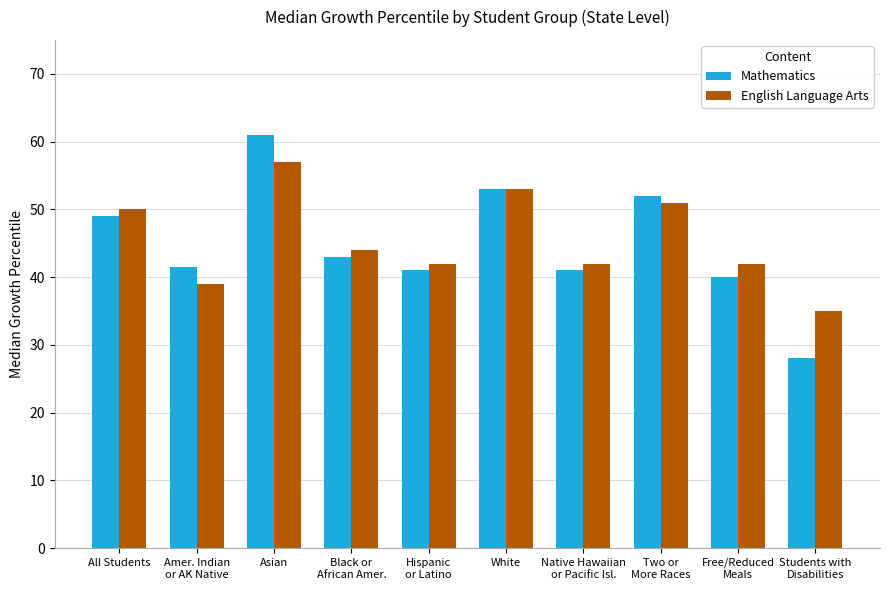

What value does the English Language Arts series have at Asian?

57.0